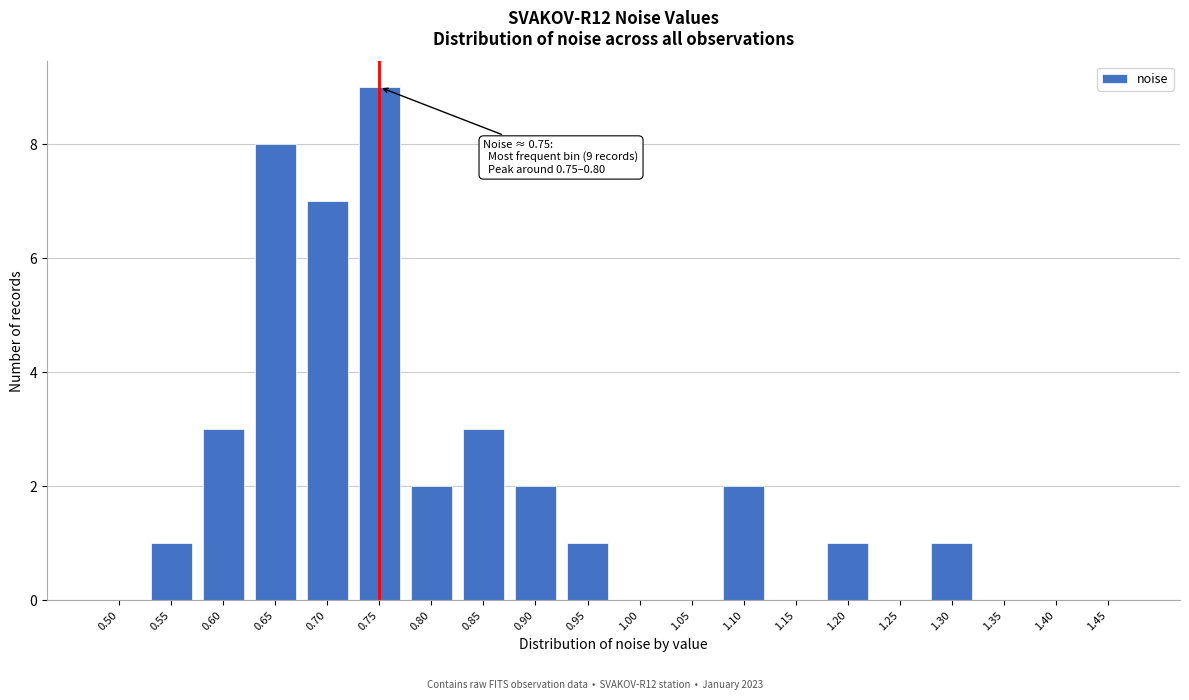

Reading left to right, extract all data points from this chart.

0.50=0	0.55=1	0.60=3	0.65=8	0.70=7	0.75=9	0.80=2	0.85=3	0.90=2	0.95=1	1.00=0	1.05=0	1.10=2	1.15=0	1.20=1	1.25=0	1.30=1	1.35=0	1.40=0	1.45=0